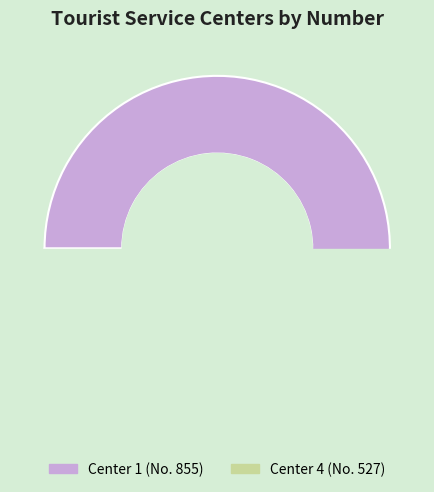

How many segments does this pie chart have?

2